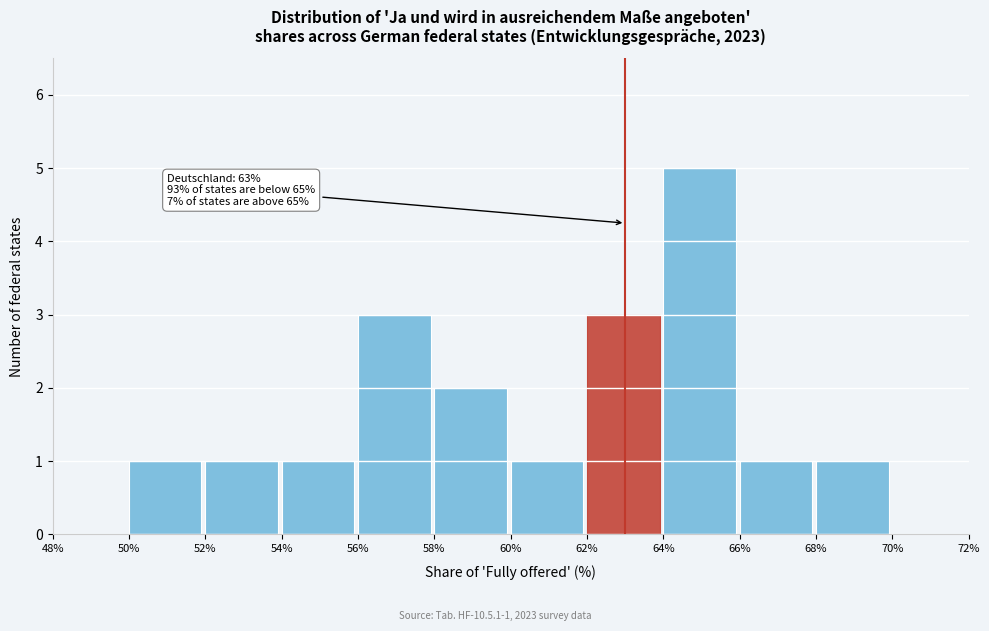

Over which range of the x-axis is the bar tallest?

64% to 66%